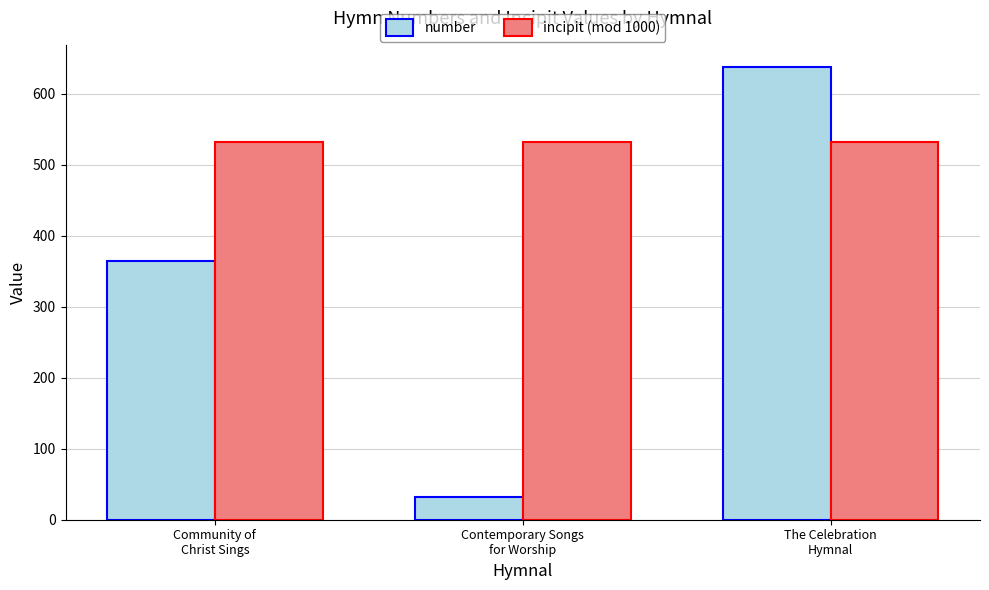

At The Celebration
Hymnal, list the series in order from smallest to largest.

incipit (mod 1000), number